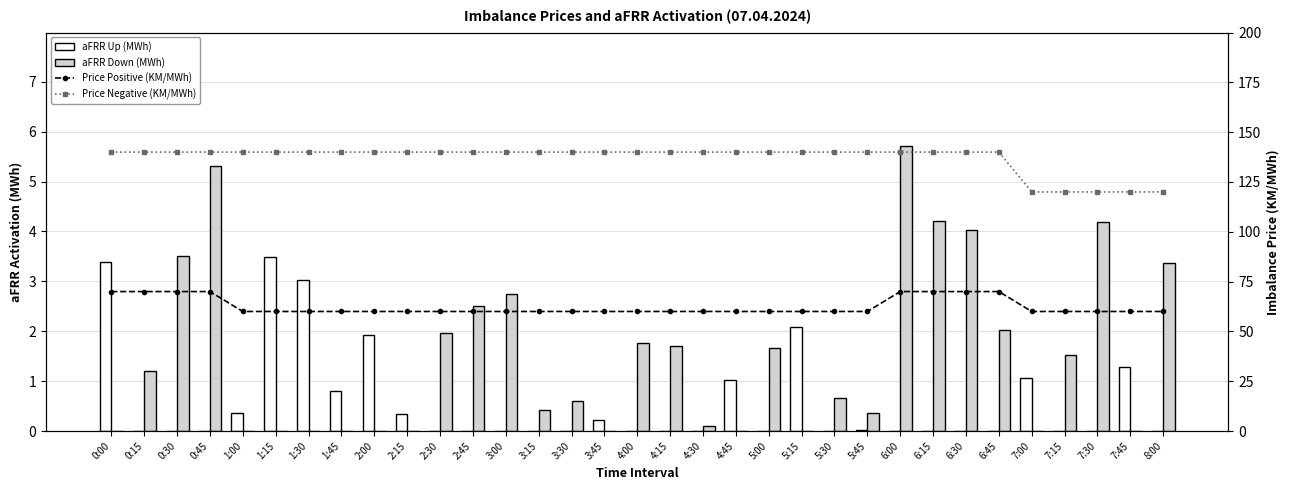

What is the difference between the maximum and minimum values in the Price Negative (KM/MWh) series?

20.0